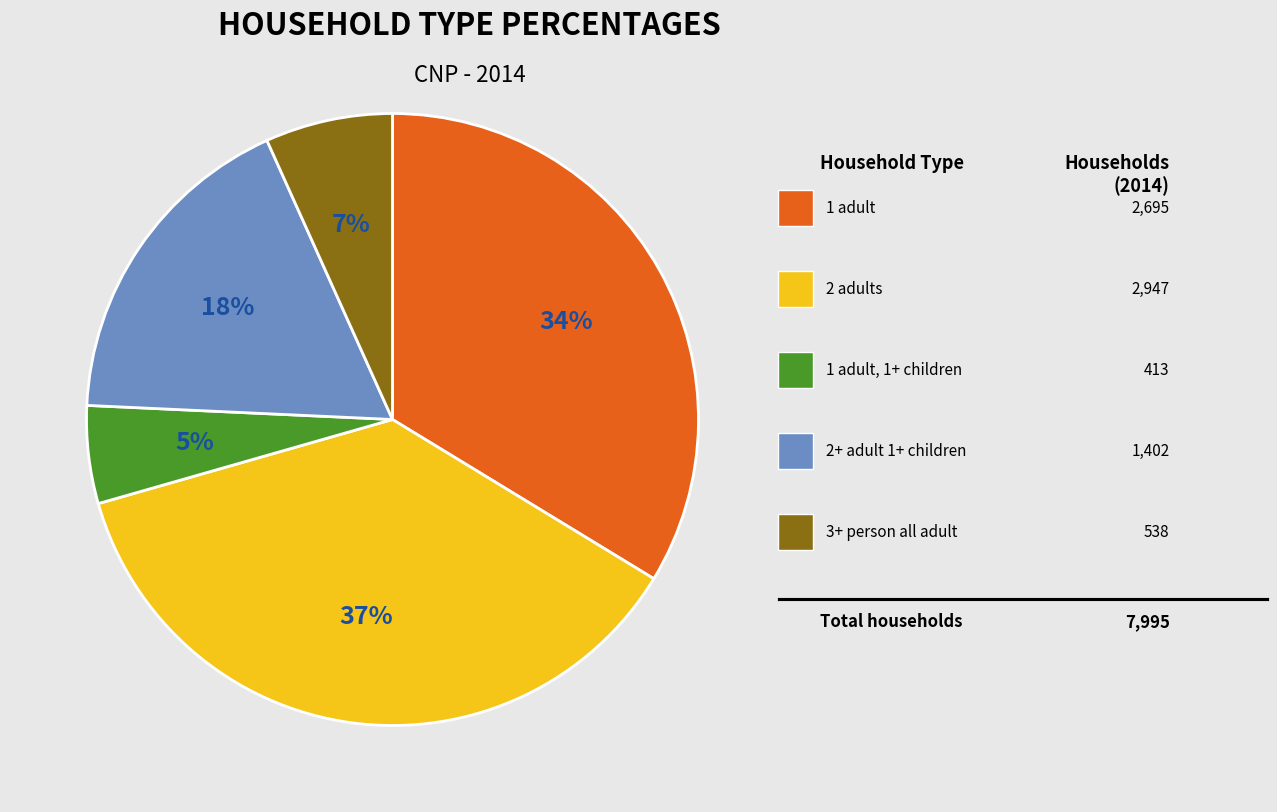

Is there a majority slice in this chart?

No